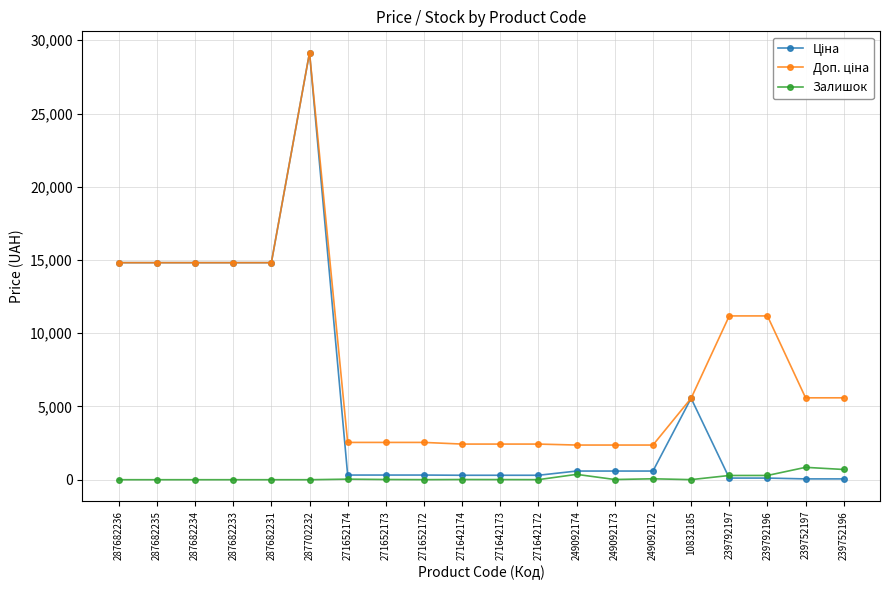

At how many categories does at least one series exceed 10040?

8